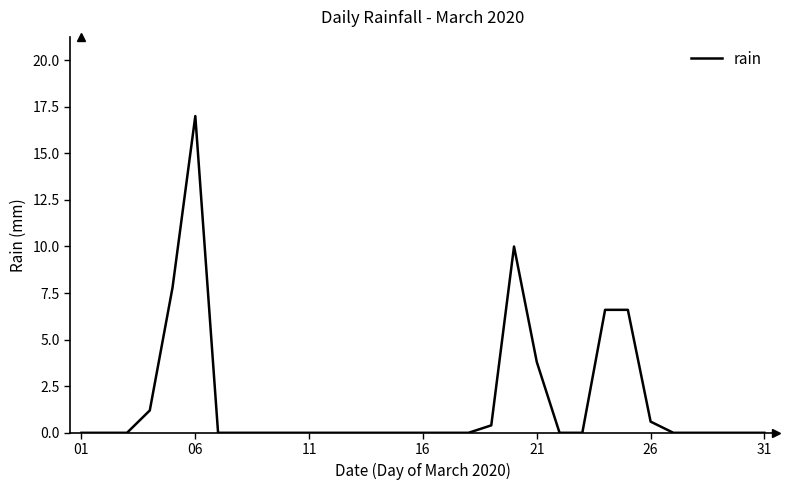

What is the maximum value shown in the chart?

17.0